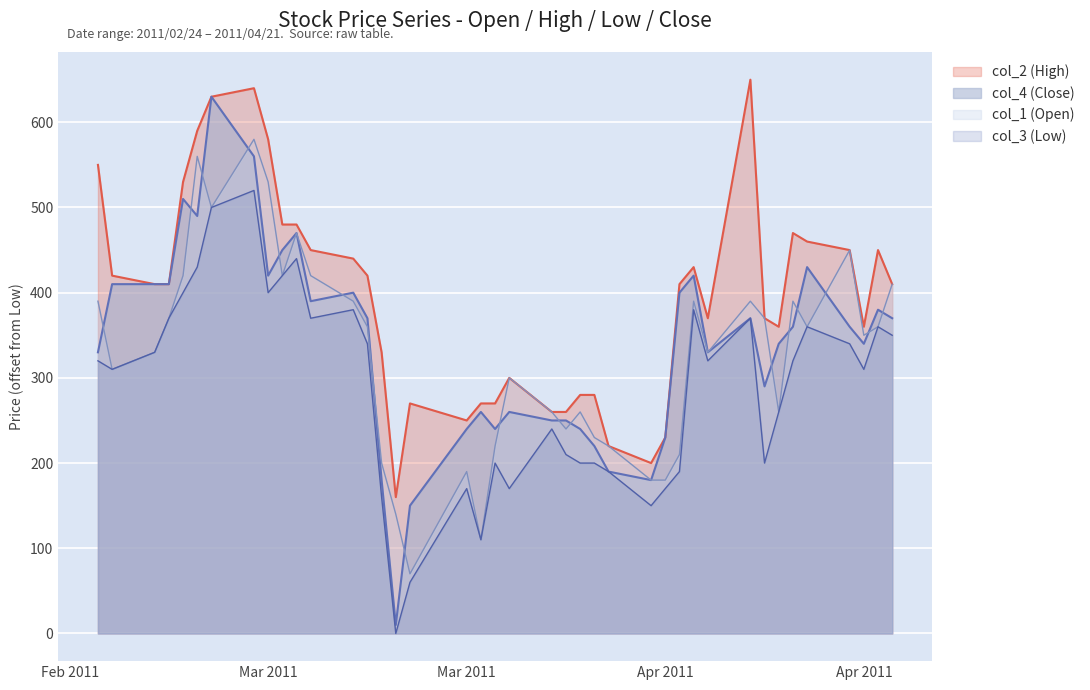

What is the label of the 30th point from the left?

2011/04/07